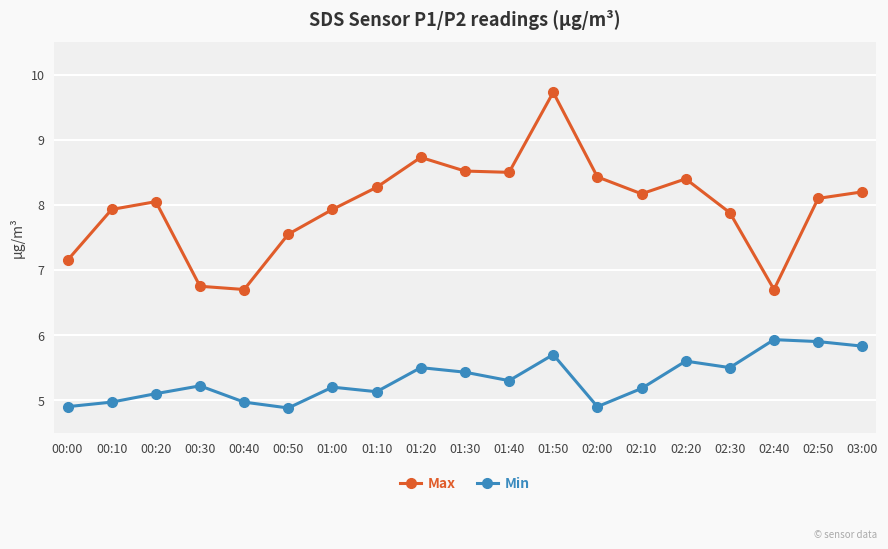

Between 00:40 and 02:40, which series saw the biggest shift?

Min